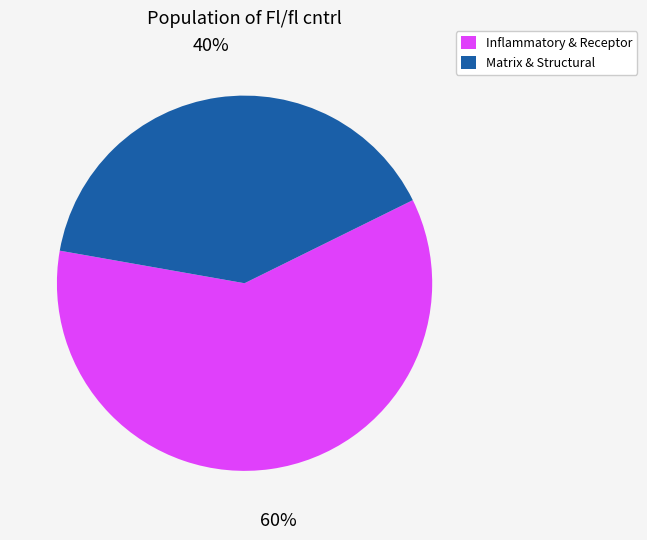

Is there any slice that represents more than half of the pie?

Yes